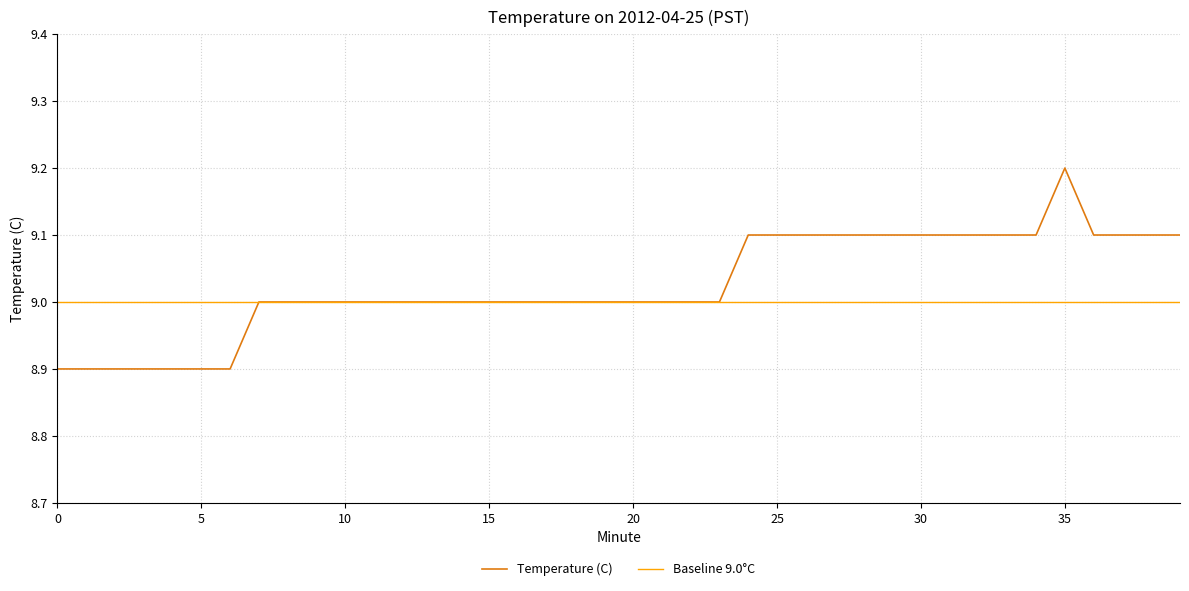

Is it true that the value at 12 is 9.0?

True